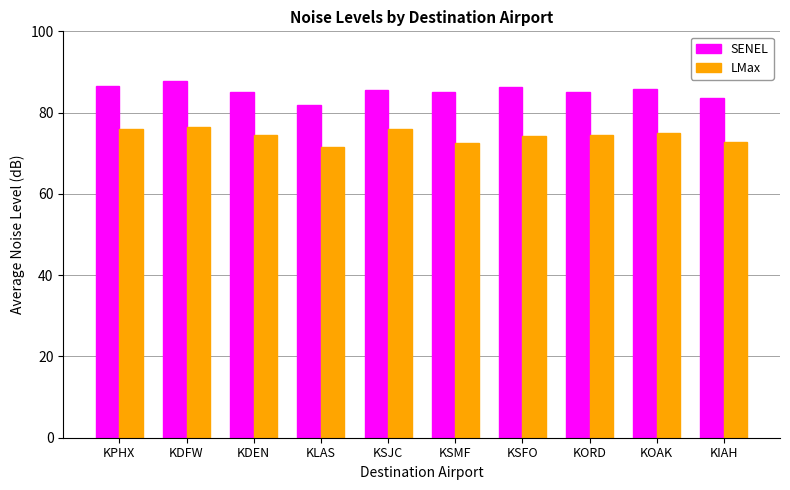

What is the smallest value displayed?

71.6